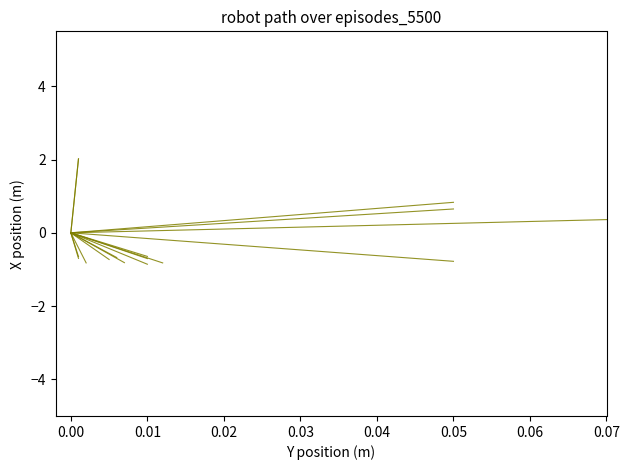

Is this an area chart (filled region under the line)?

No